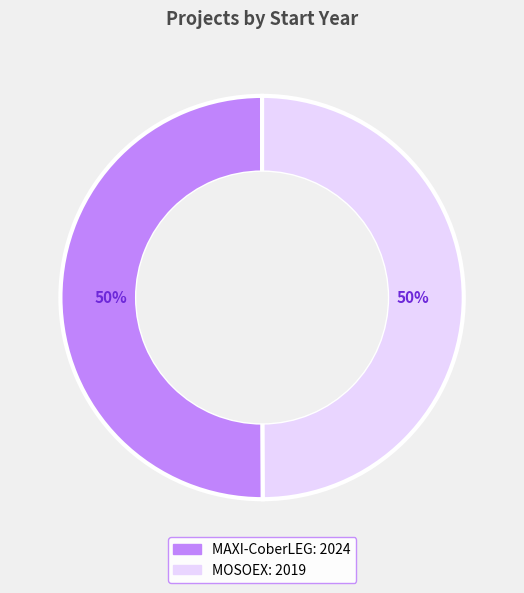

To the nearest percent, what percentage of the pie is MAXI-CoberLEG?

50%